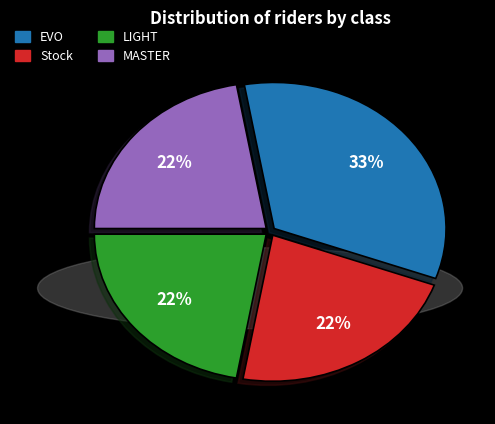

Which category has the biggest portion of the pie?

EVO